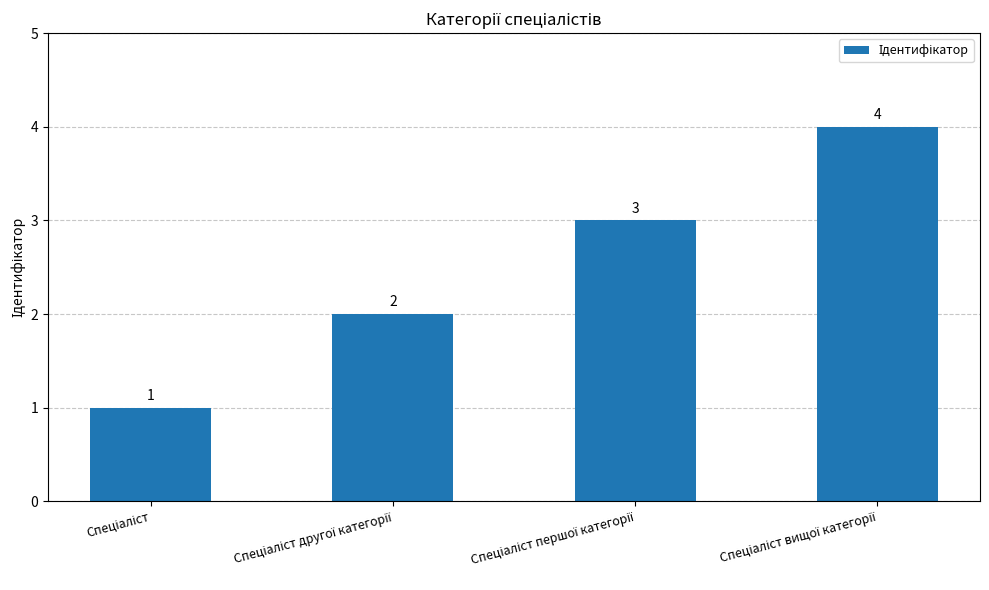

What is the value of the 1st bar from the left?

1